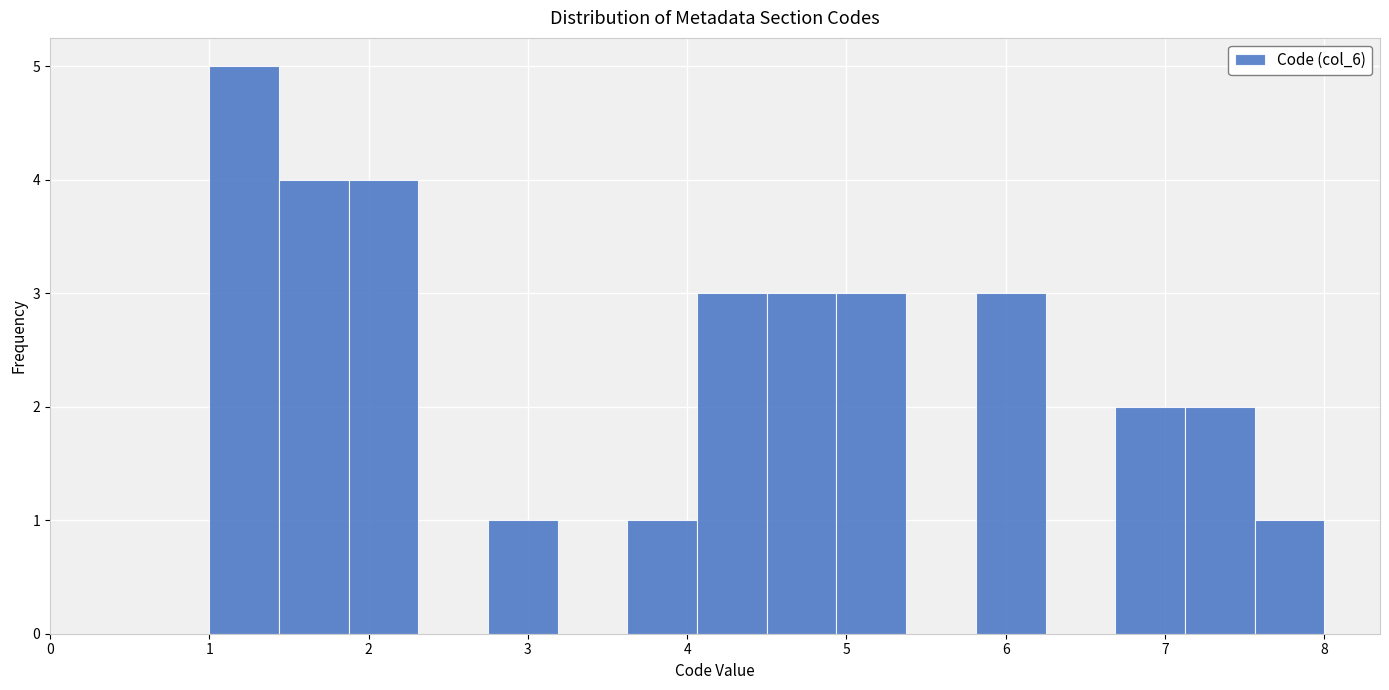

How tall is the bar that spans 4.5 to 4.9 on the x-axis? Neither the bar edges nor the heights are printed on the chart, so give them approximately, as read against the axes.

3